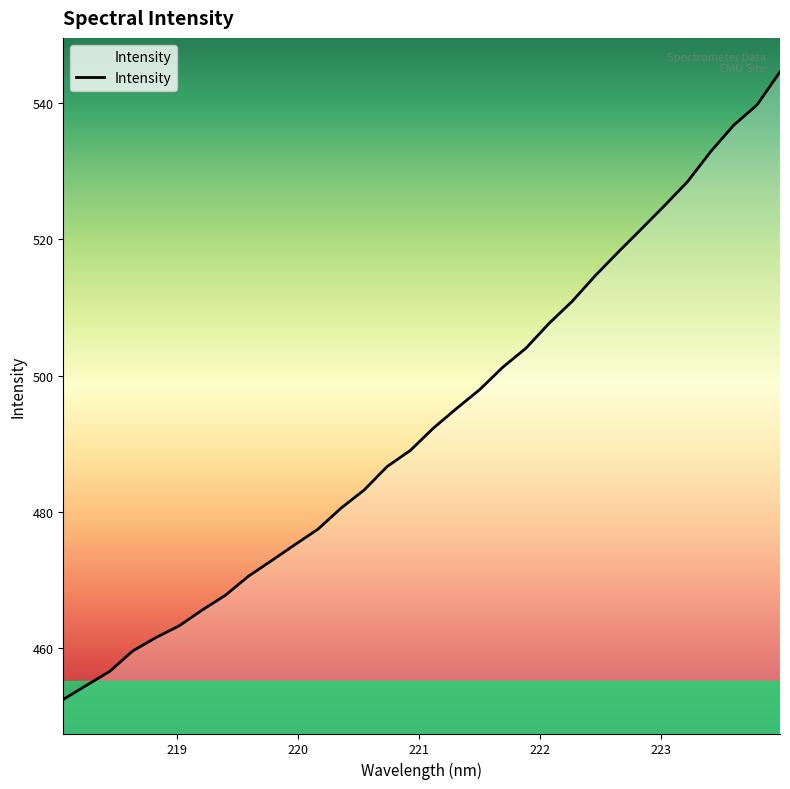

What is the difference between the maximum and minimum values?

92.1